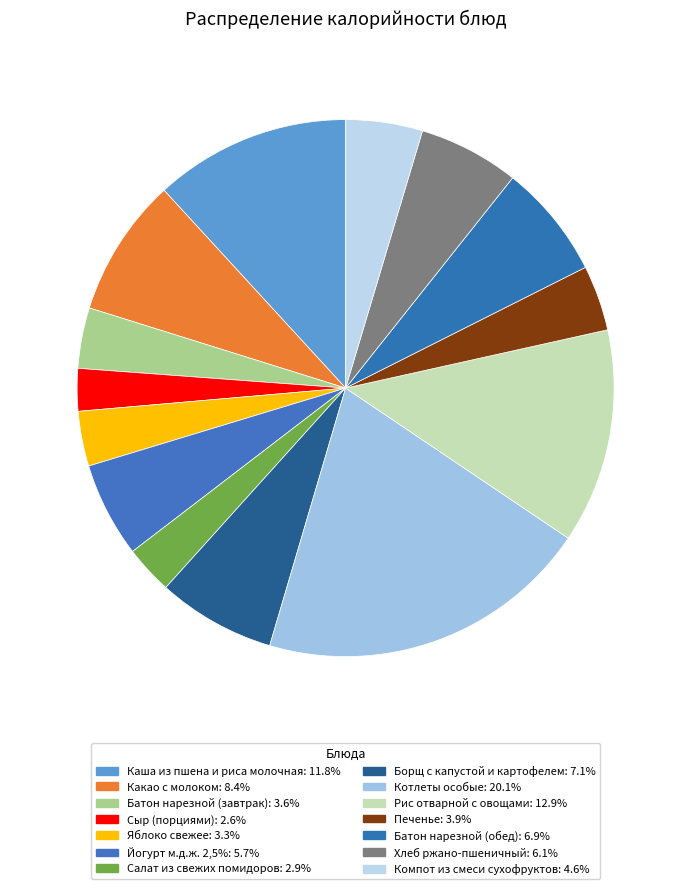

What percentage is NOT represented by Котлеты особые?

79.9%